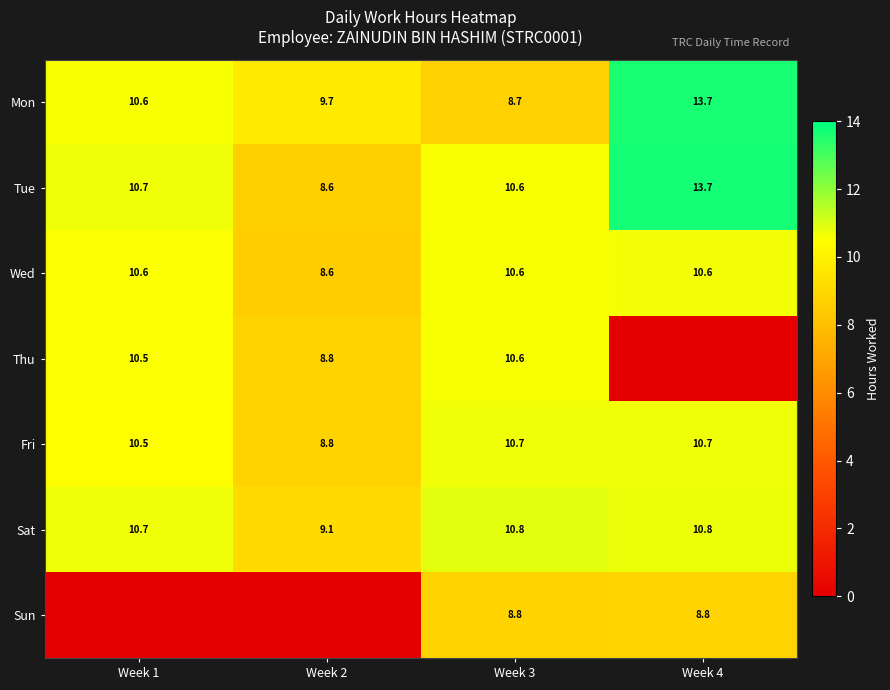

How many data points does each series have?

4